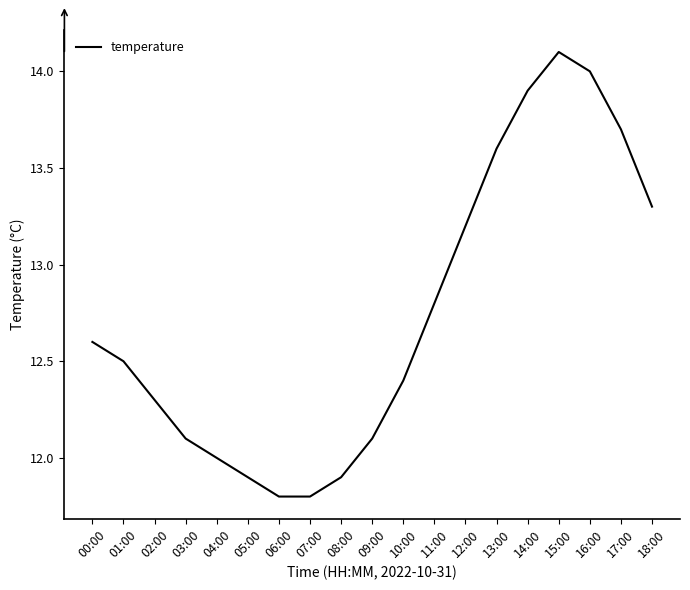

The chart shows a value of 12.8 at 11:00. True or false?

True